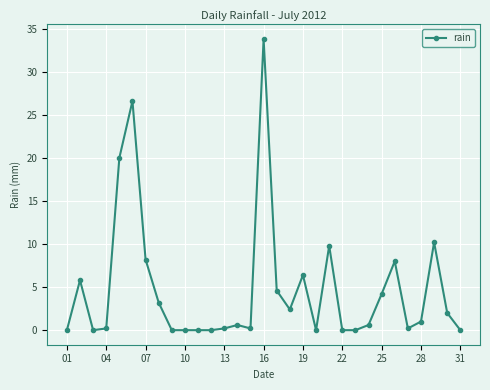

What is the greatest value displayed?

33.8